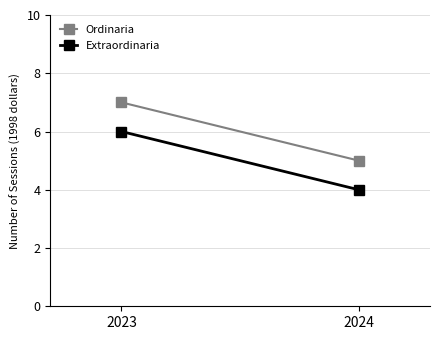

At which label does Extraordinaria reach its minimum?

2024